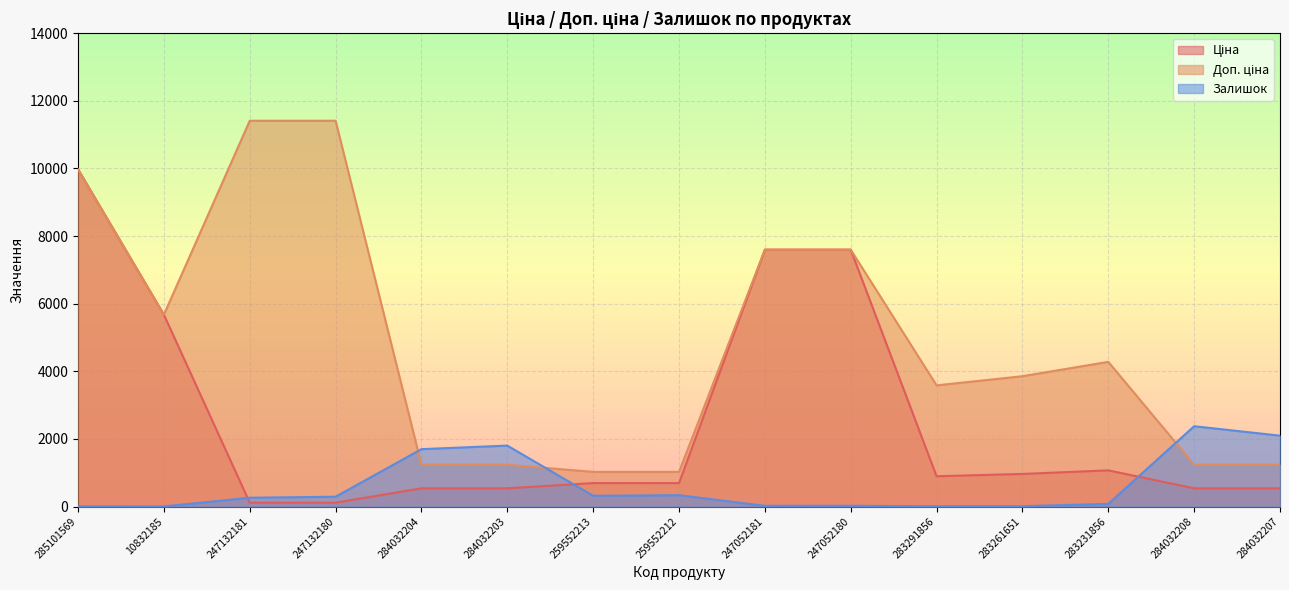

Does the chart display data point markers on the line(s)?

No